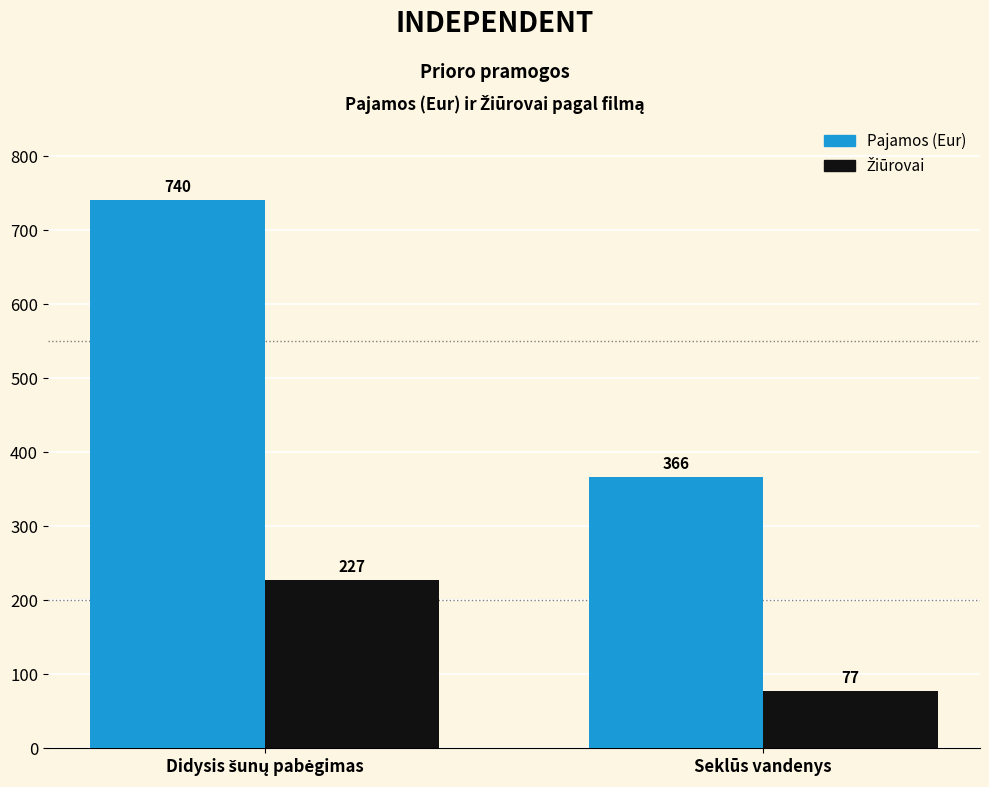

Is it true that Pajamos (Eur) equals 245 at Seklūs vandenys?

False